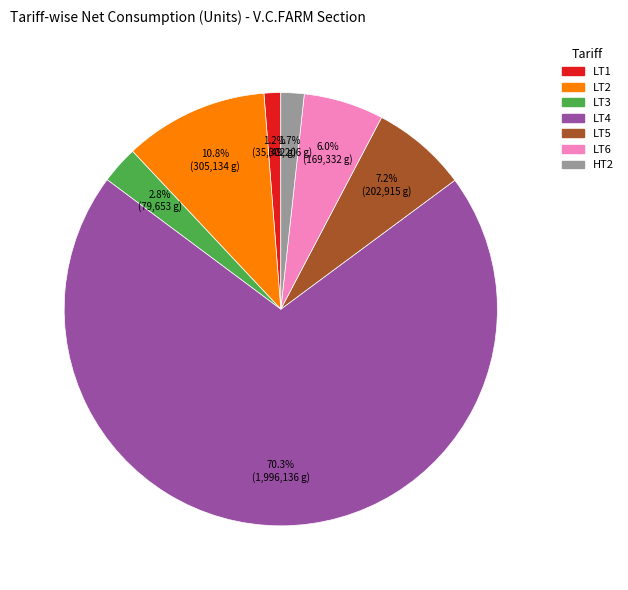

Is there any slice that represents more than half of the pie?

Yes